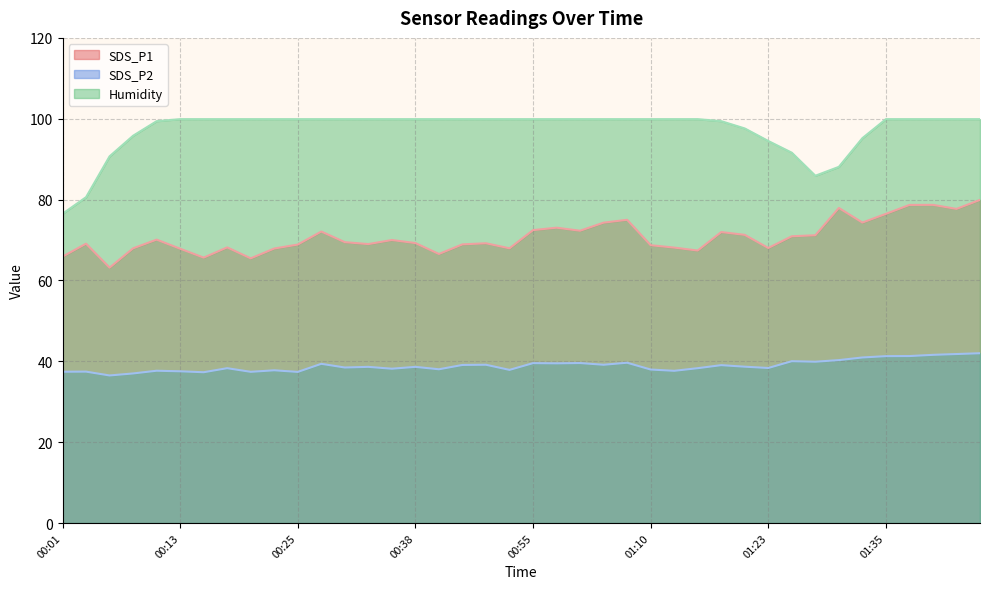

List the series in order of their overall mean, highest first.

Humidity, SDS_P1, SDS_P2